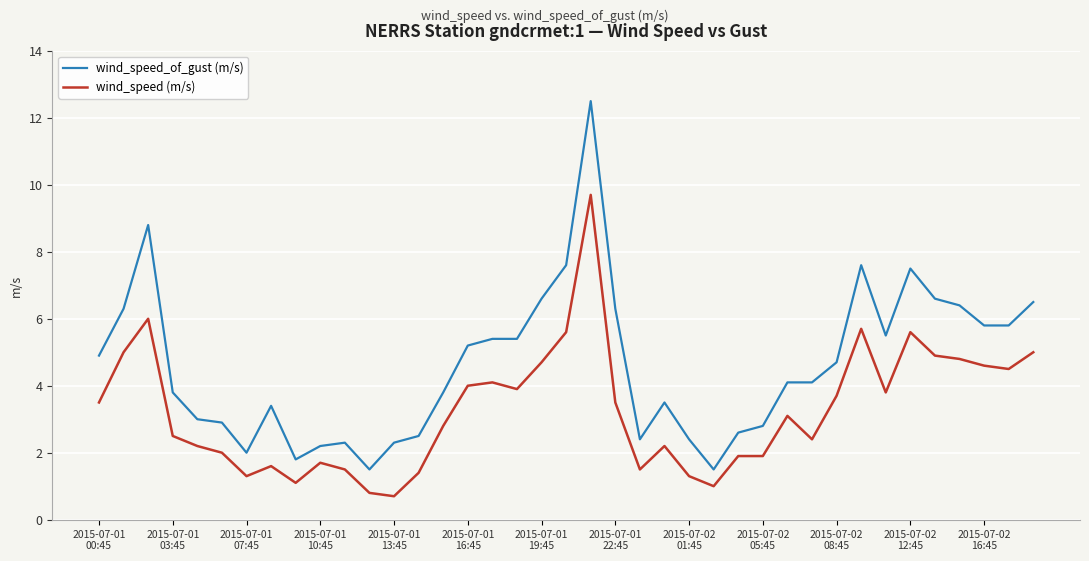

Does the chart have visible grid lines?

Yes